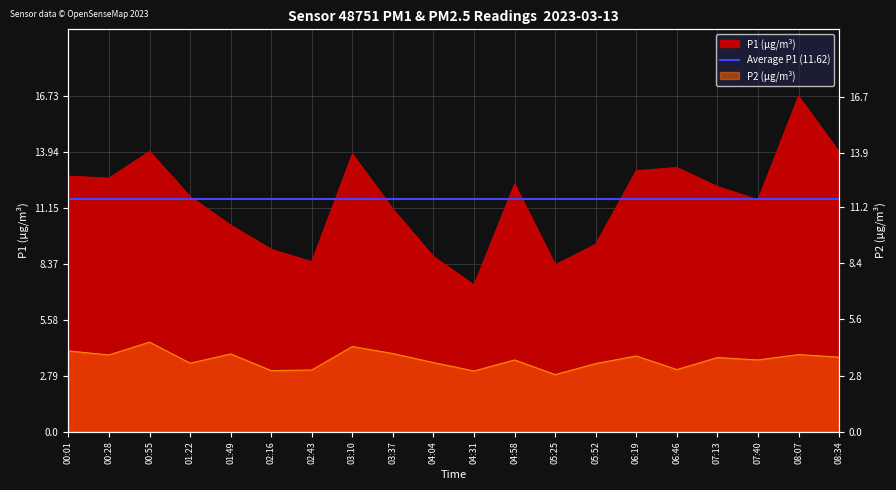

Which series has the largest total across all categories?

P1